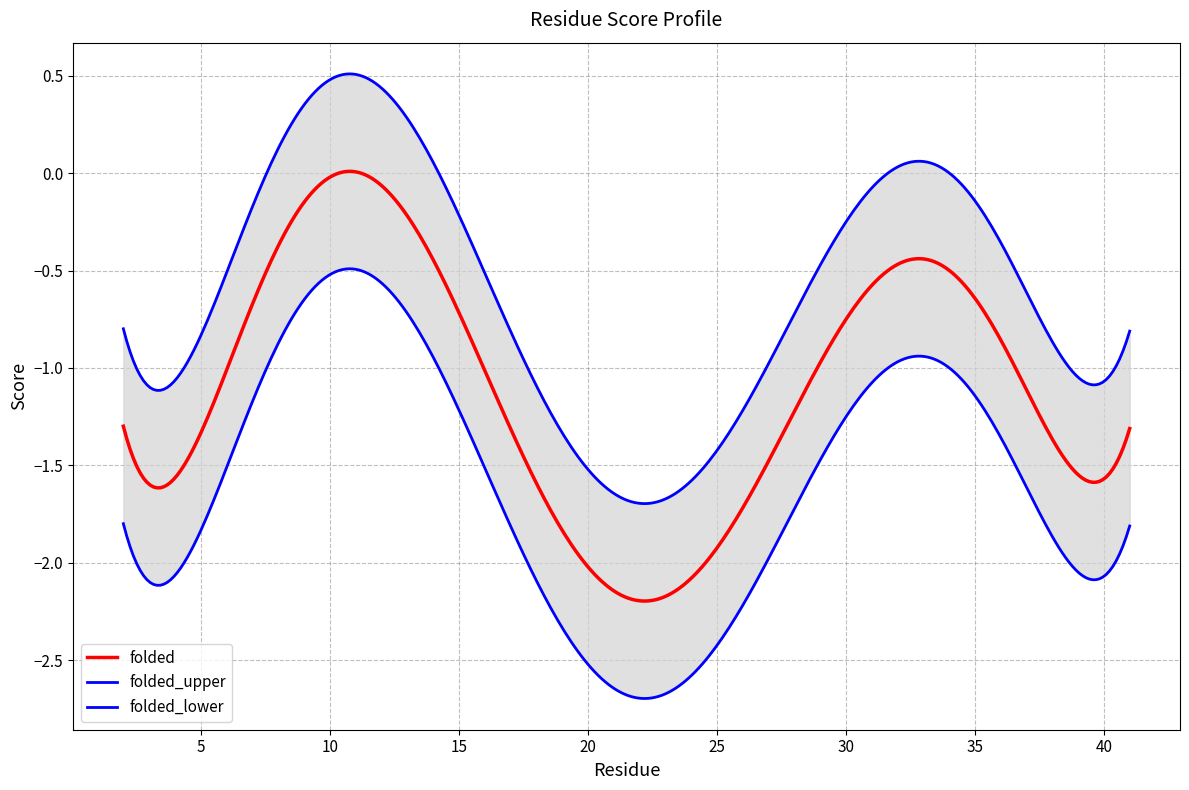

What is the spread (max minus min) of values at 33?

1.0